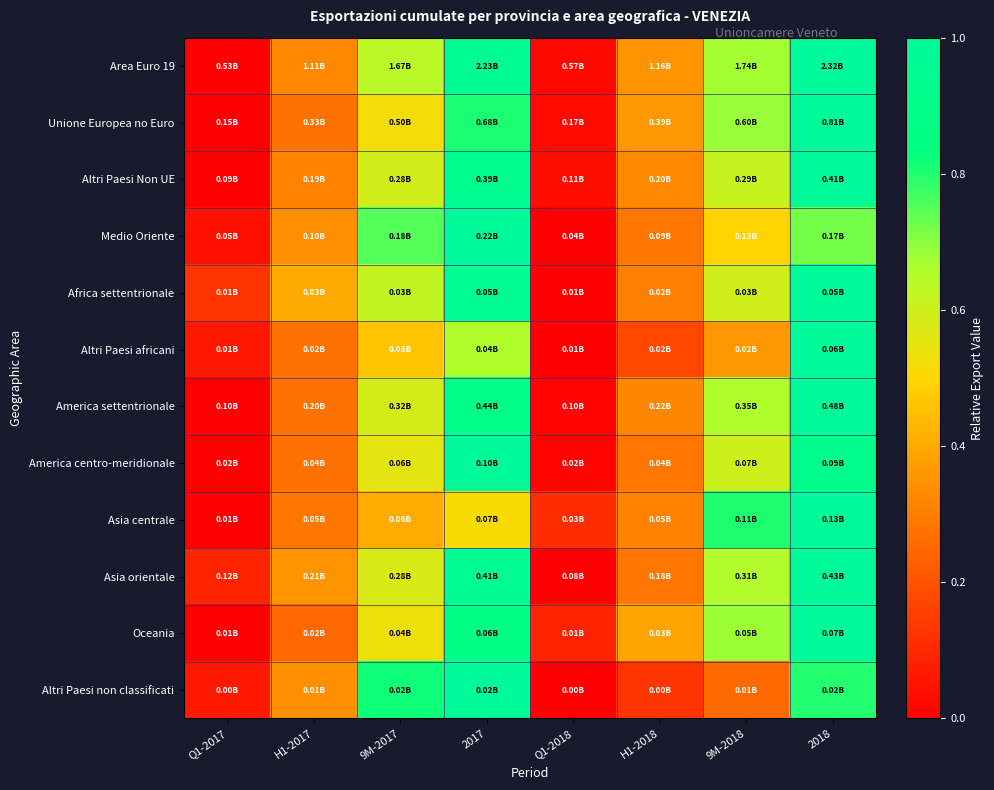

At H1-2017, list the series in order from smallest to largest.

Oceania, America settentrionale, Unione Europea no Euro, America centro-meridionale, Altri Paesi africani, Asia centrale, Altri Paesi Non UE, Area Euro 19, Medio Oriente, Altri Paesi non classificati, Asia orientale, Africa settentrionale